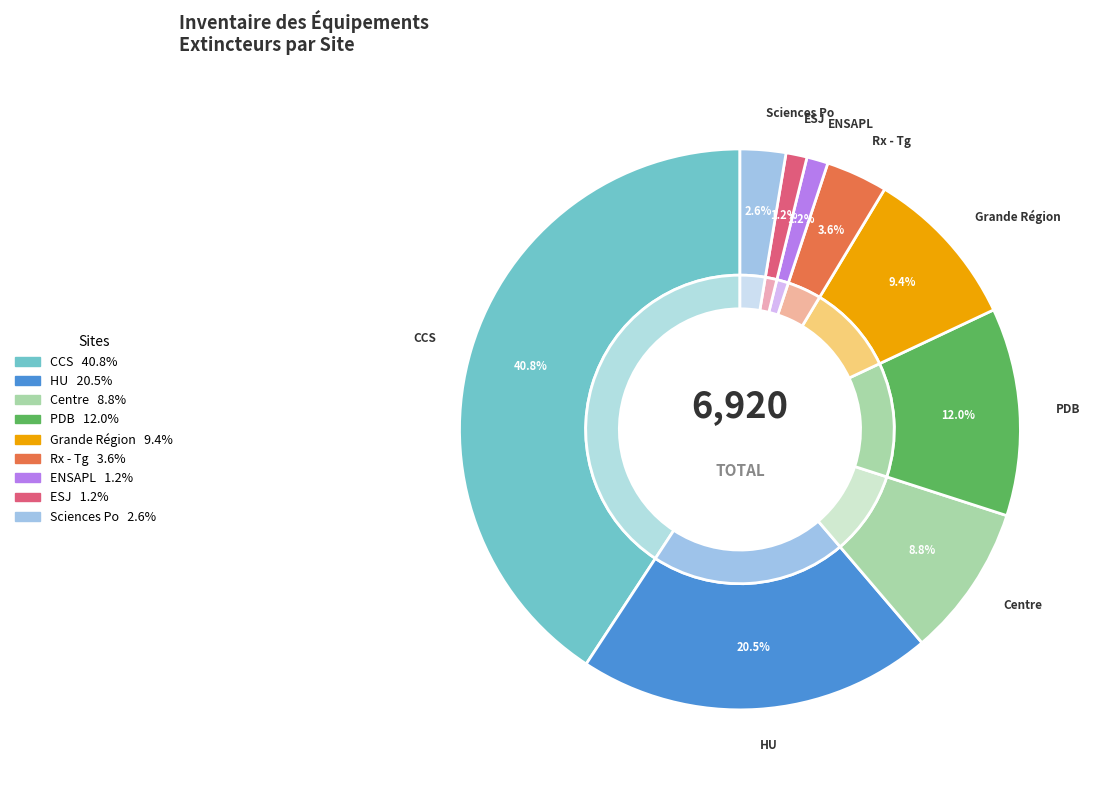

What is the ratio of the value at Centre to the value at CCS?

0.2